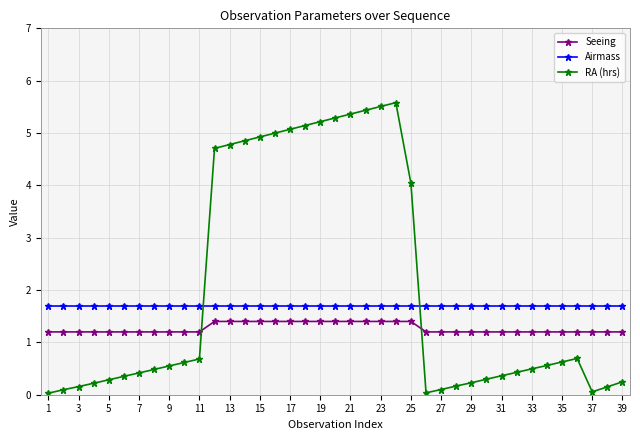

Rank the series by their maximum value, from lowest to highest.

Seeing, Airmass, RA (hrs)